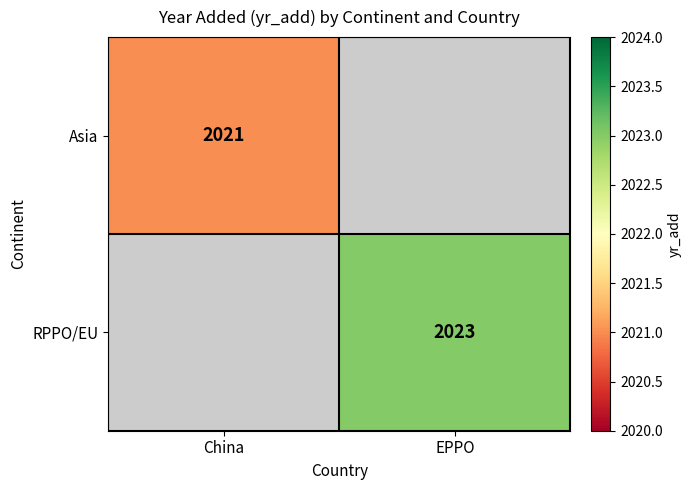

True or false: RPPO/EU has a value of 2704 at EPPO.

False